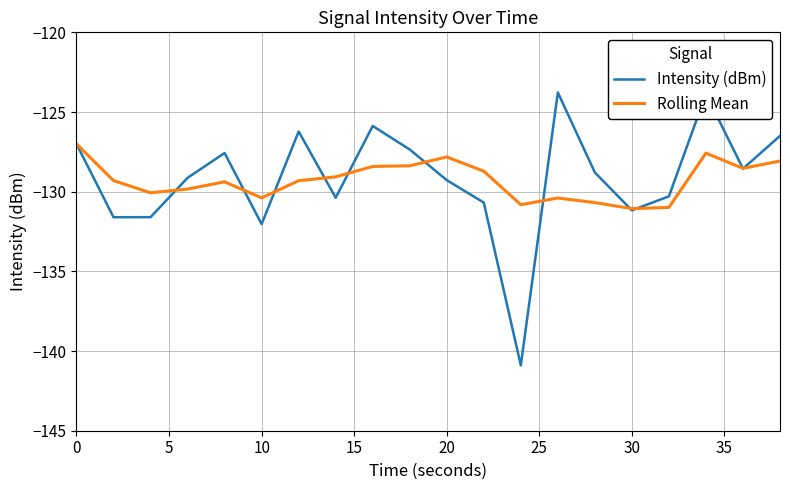

True or false: Rolling Mean and Intensity (dBm) intersect in this chart.

True